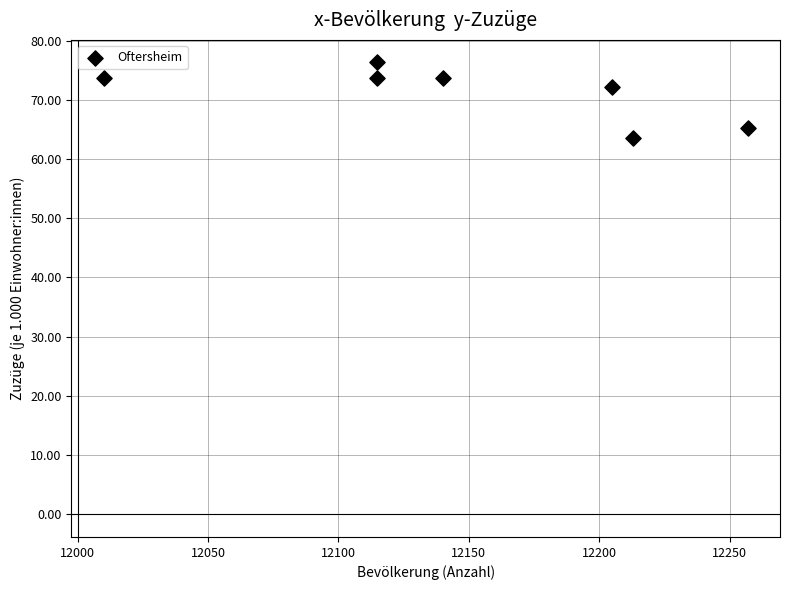

What is the range of Y values (max minus min)?

12.8